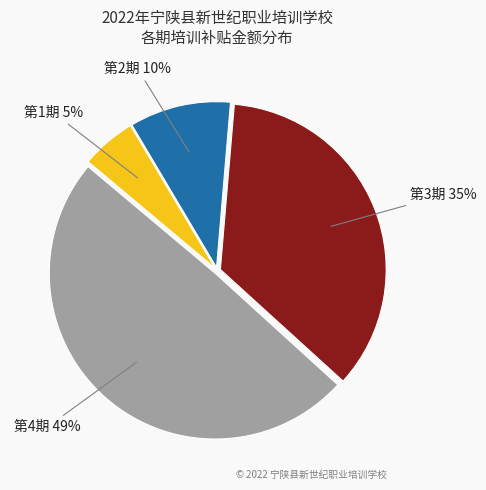

Is there a majority slice in this chart?

No